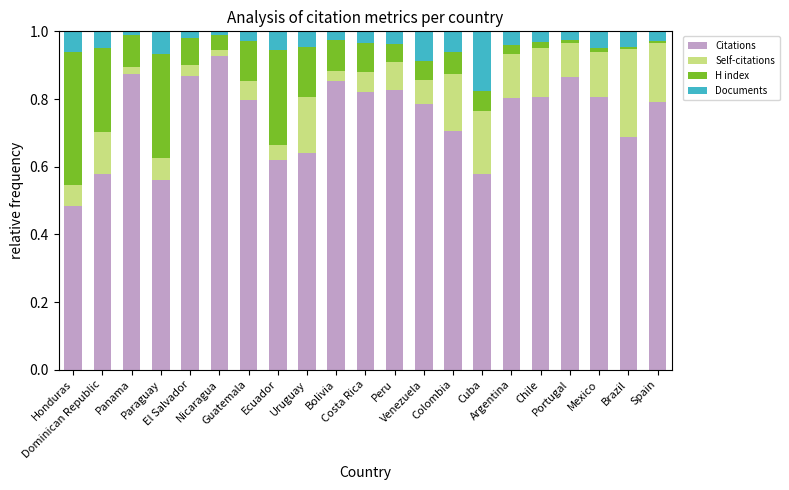

What is the sum of all Citations values?

15.7